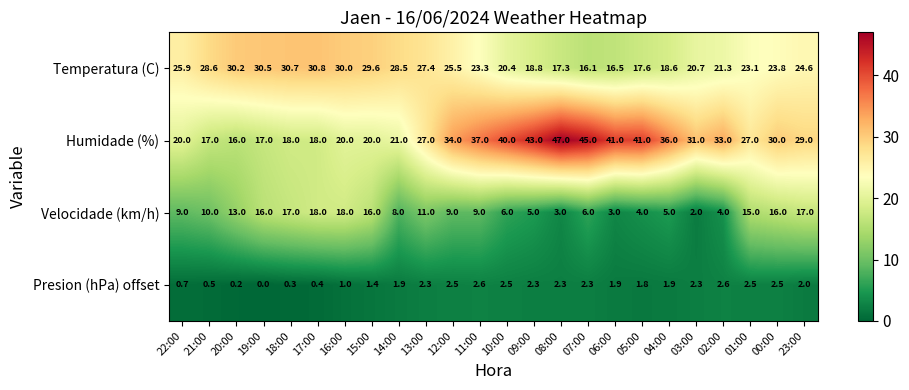

Which category has the highest value in the Humidade (%) series?

08:00